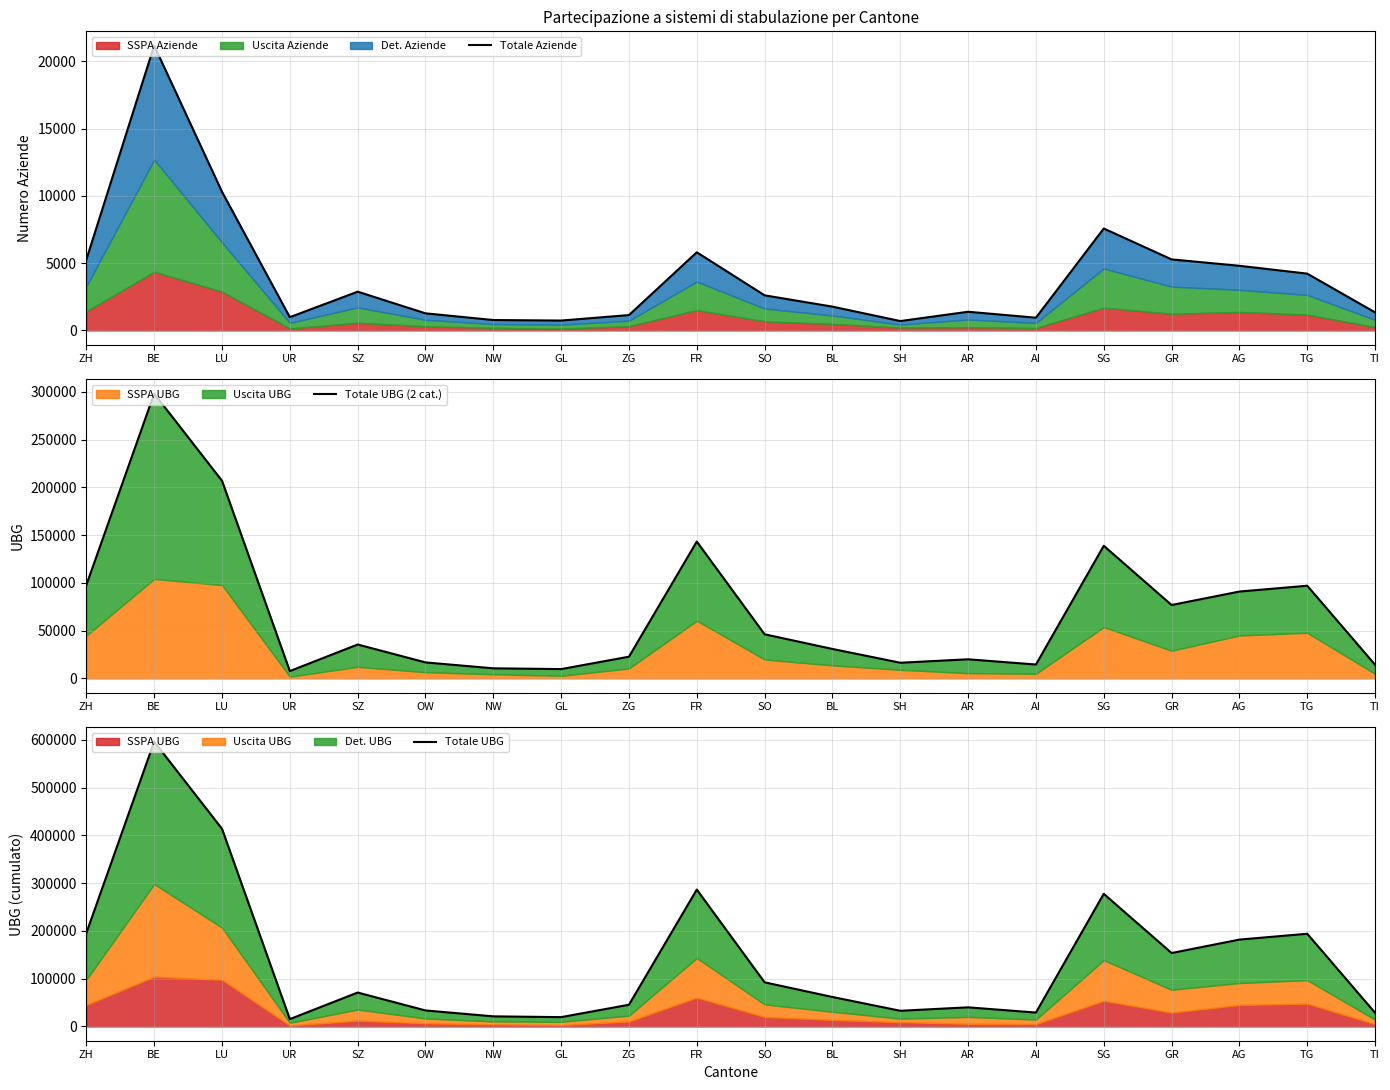

What is the approximate value of Totale Aziende at TG, to the nearest 100?

4200